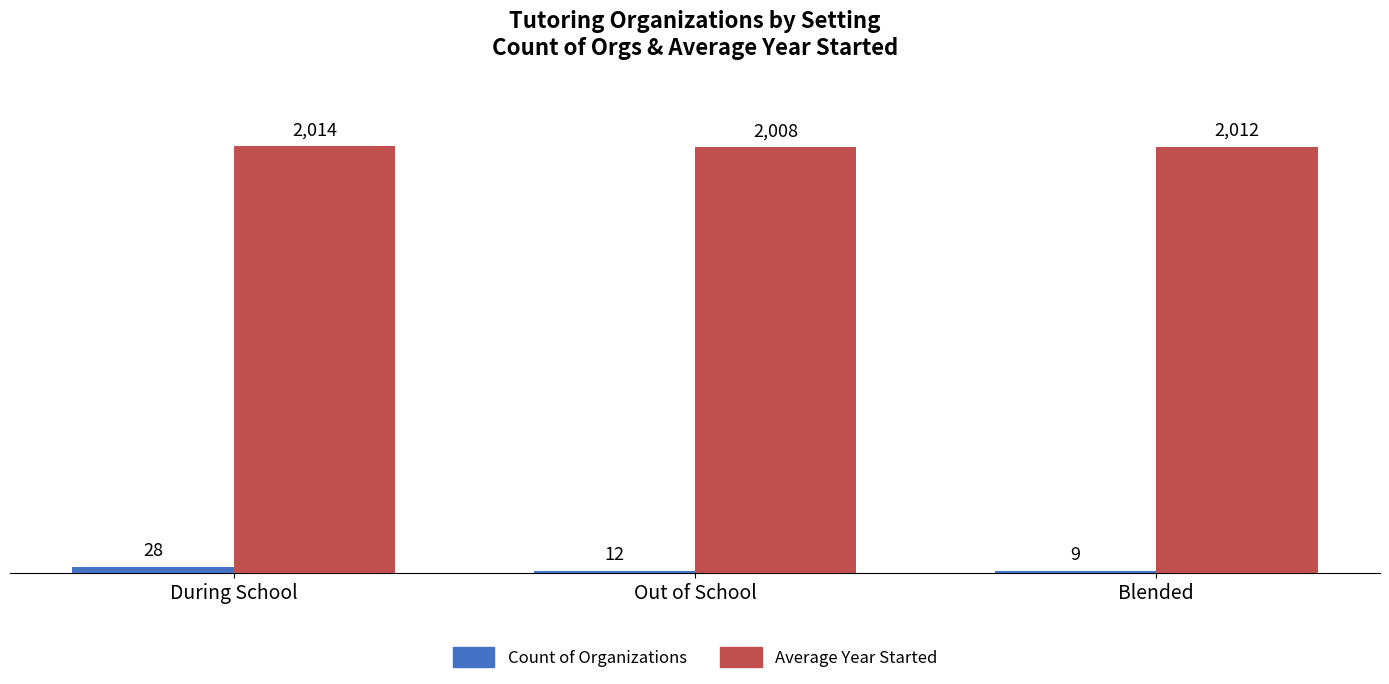

Reading right to left, transcribe all the data shown in this chart.

Count of Organizations: Blended=9	Out of School=12	During School=28
Average Year Started: Blended=2012	Out of School=2008	During School=2014